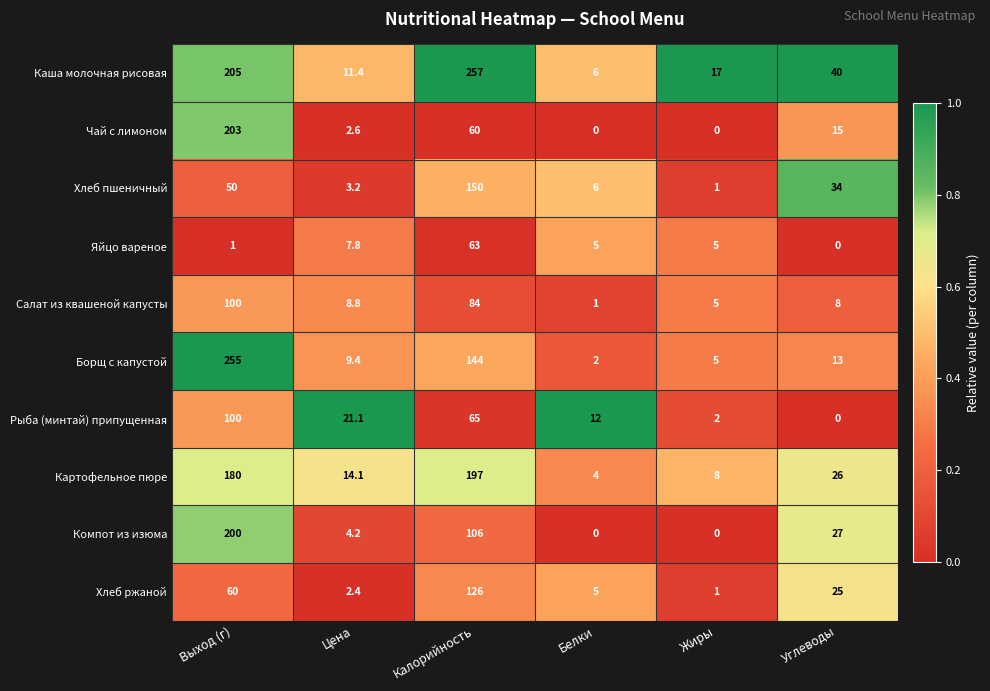

What is the greatest value displayed?

257.0